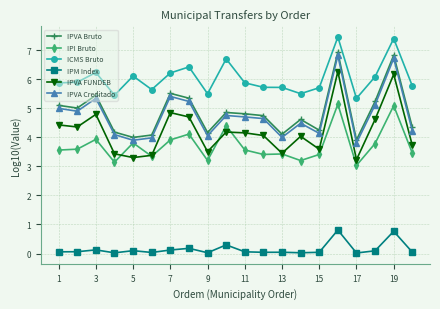

What is the maximum value for IPVA FUNDEB?

6.3